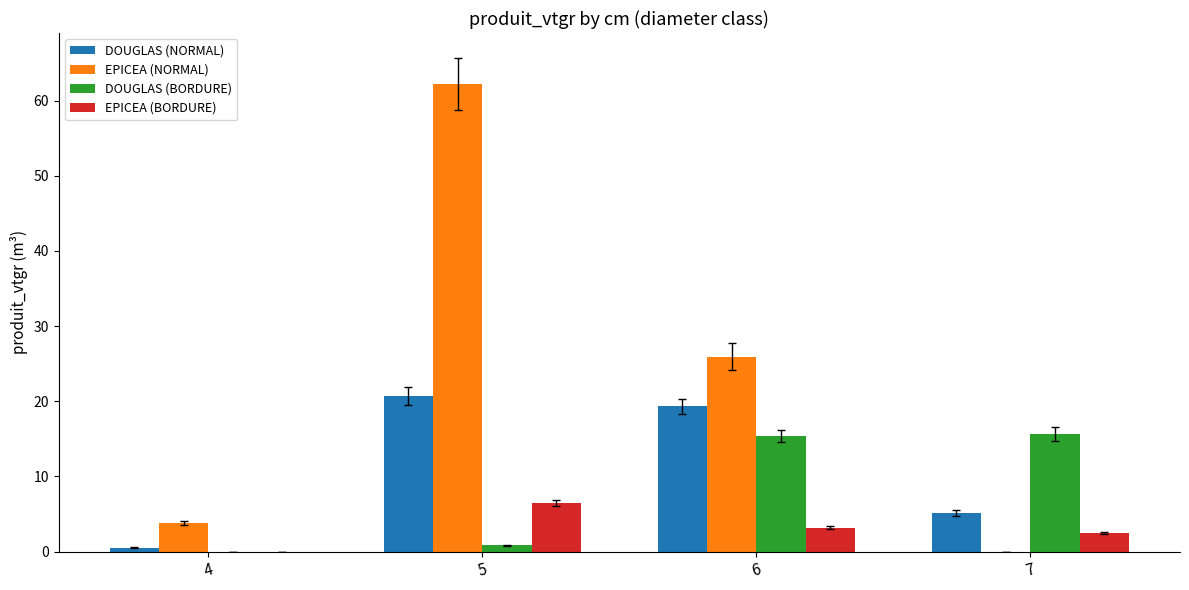

What is the sum of the EPICEA (NORMAL) values at 7 and 6?

25.9